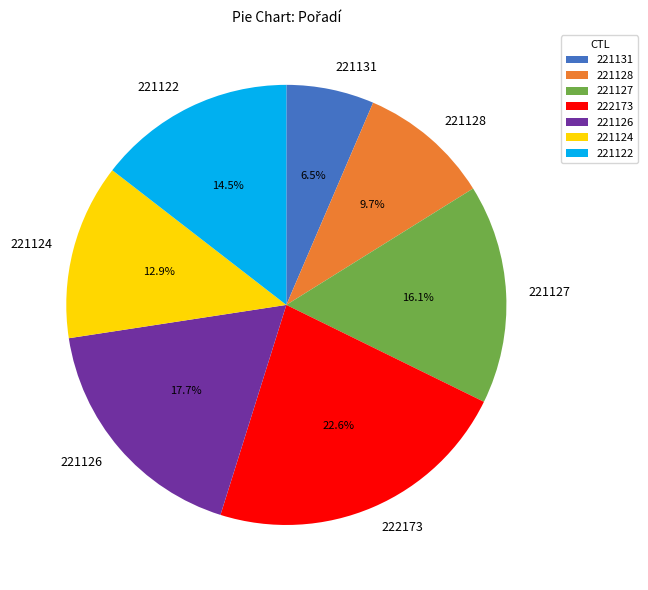

What portion of the pie excludes 221128?

90.3%